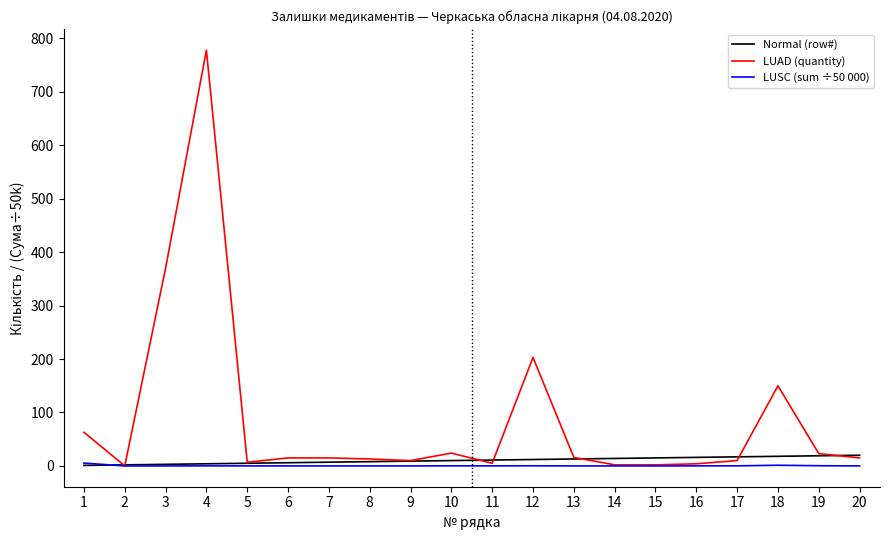

Which series has the largest total across all categories?

LUAD (quantity)